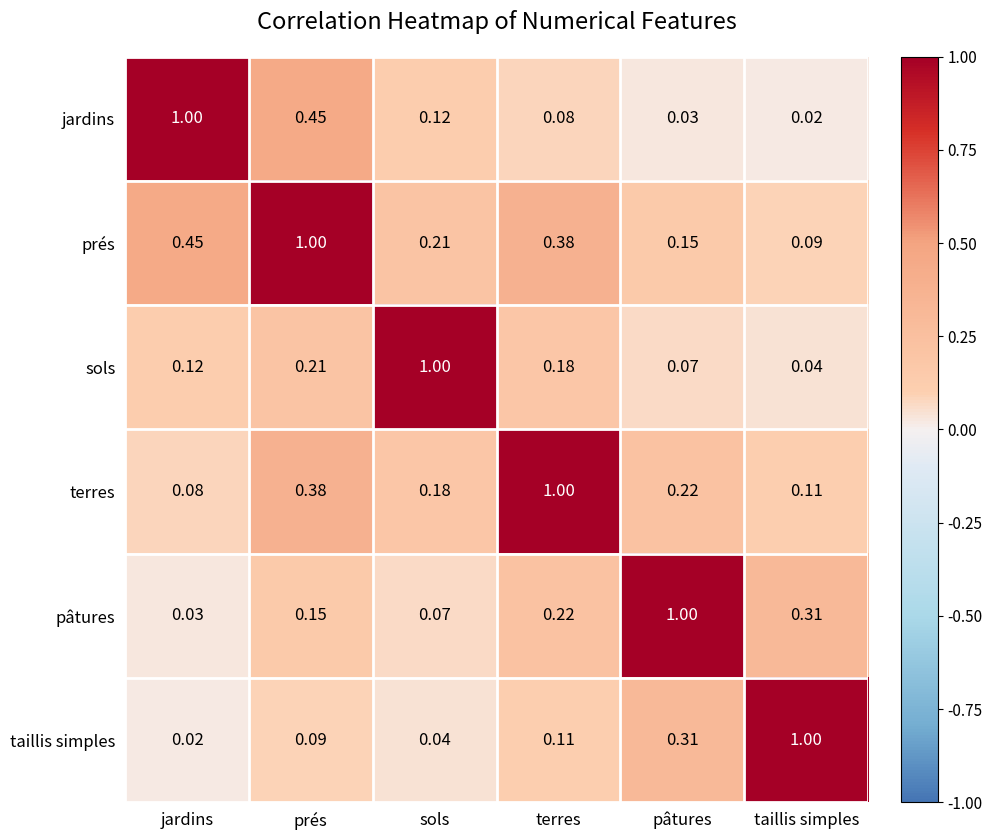

At which label does terres reach its peak?

terres